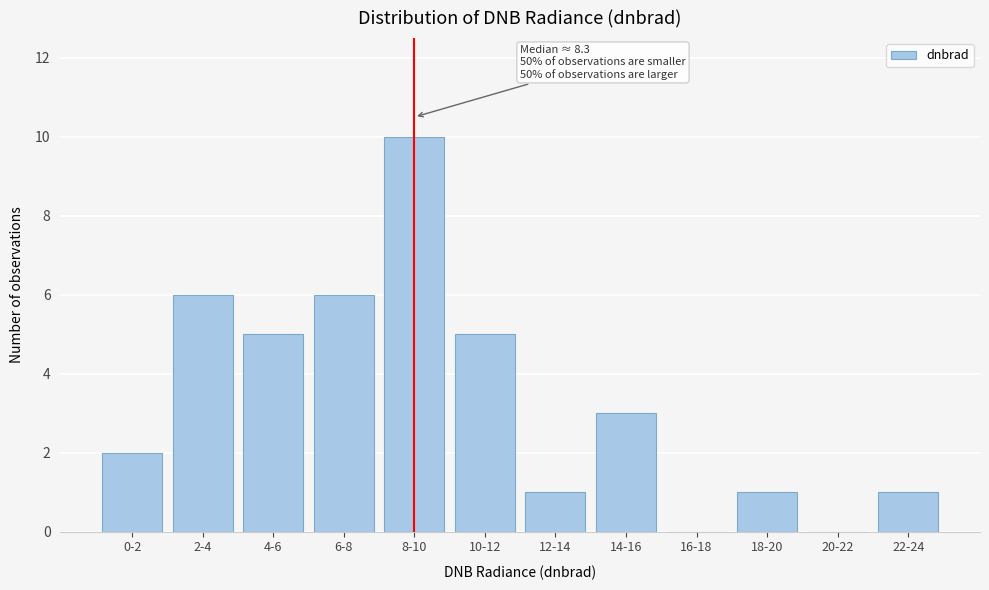

Which has a higher value, 14-16 or 8-10?

8-10